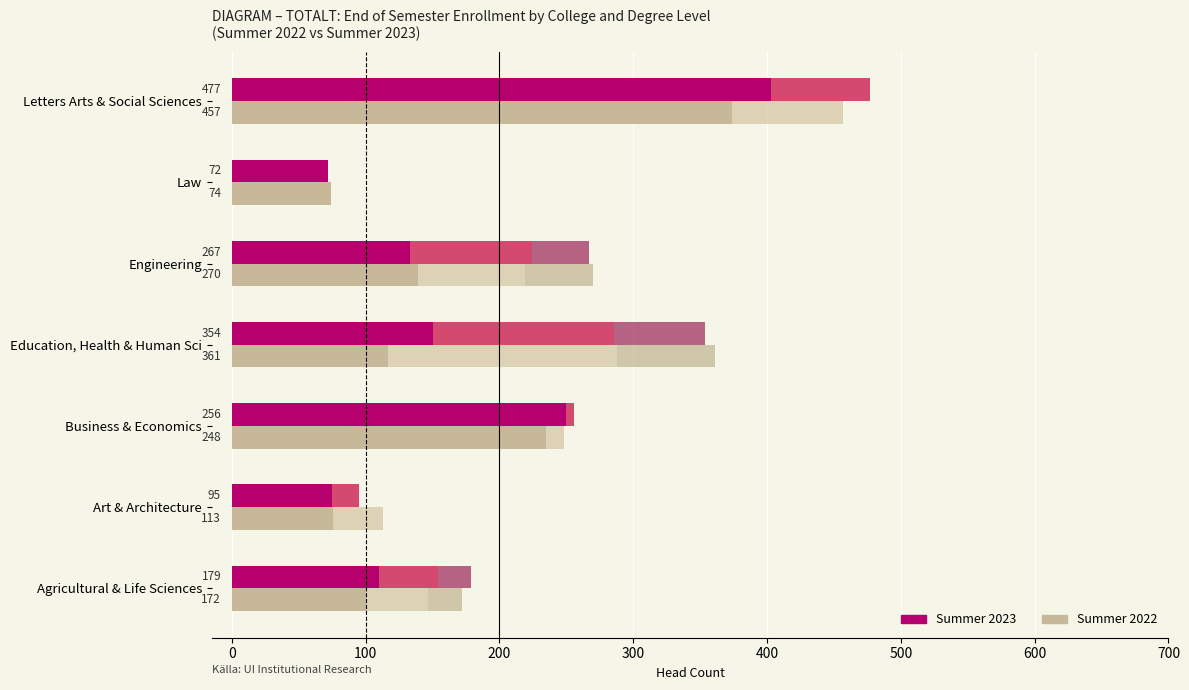

What is the difference between the highest and lowest values at Law?

74